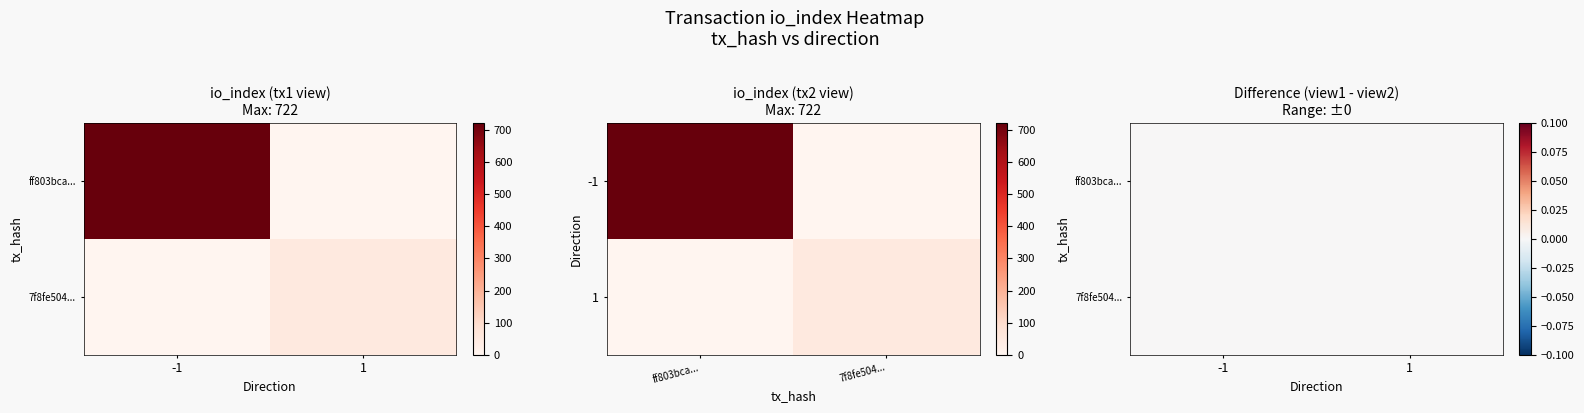

What is the average value of the ff803bca... series?

360